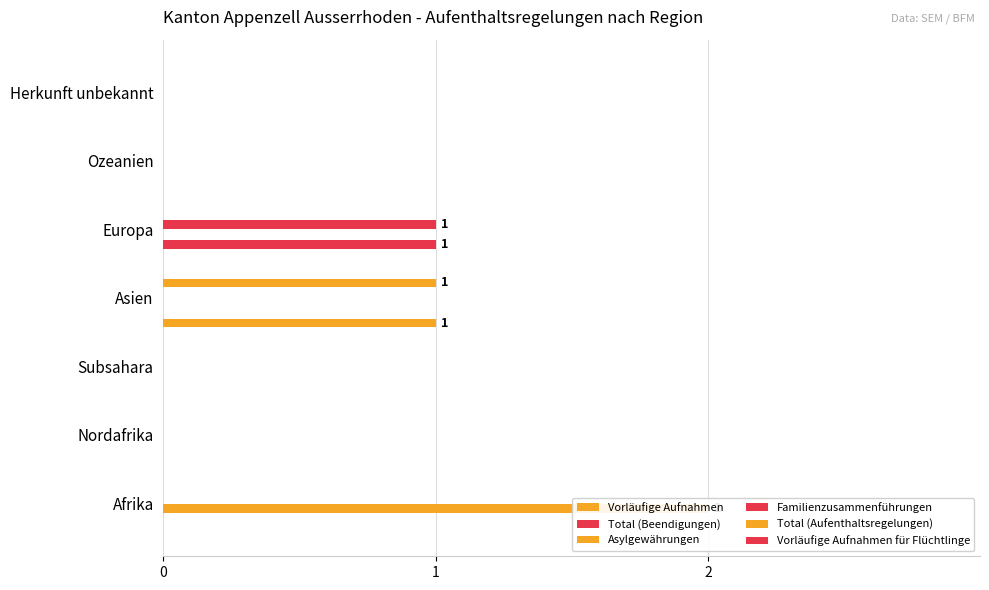

Reading left to right, transcribe all the data shown in this chart.

Vorläufige Aufnahmen: 0.0	0.0	0.0	1.0	0.0	0.0	0.0
Total (Beendigungen): 0.0	0.0	0.0	0.0	1.0	0.0	0.0
Asylgewährungen: 2.0	0.0	0.0	0.0	0.0	0.0	0.0
Familienzusammenführungen: 0.0	0.0	0.0	0.0	1.0	0.0	0.0
Total (Aufenthaltsregelungen): 0.0	0.0	0.0	1.0	0.0	0.0	0.0
Vorläufige Aufnahmen für Flüchtlinge: 0.1	0.1	0.1	0.1	0.1	0.1	0.1